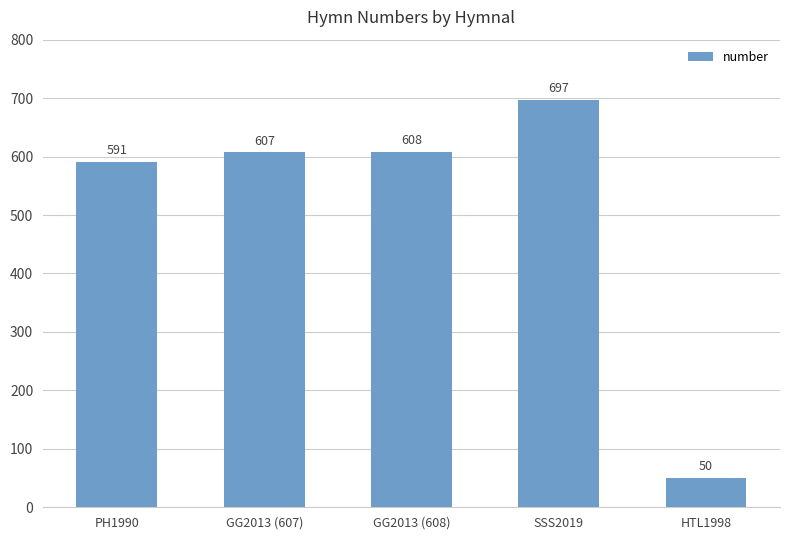

How many data points are less than 607?

2